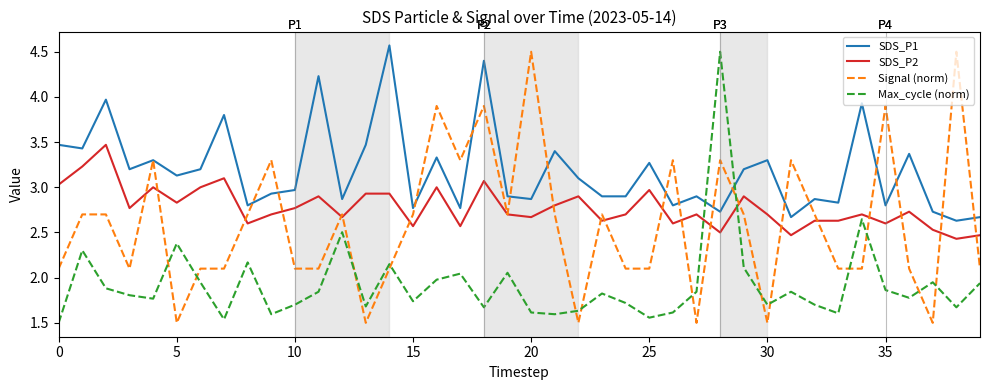

Which series has the largest total across all categories?

SDS_P1